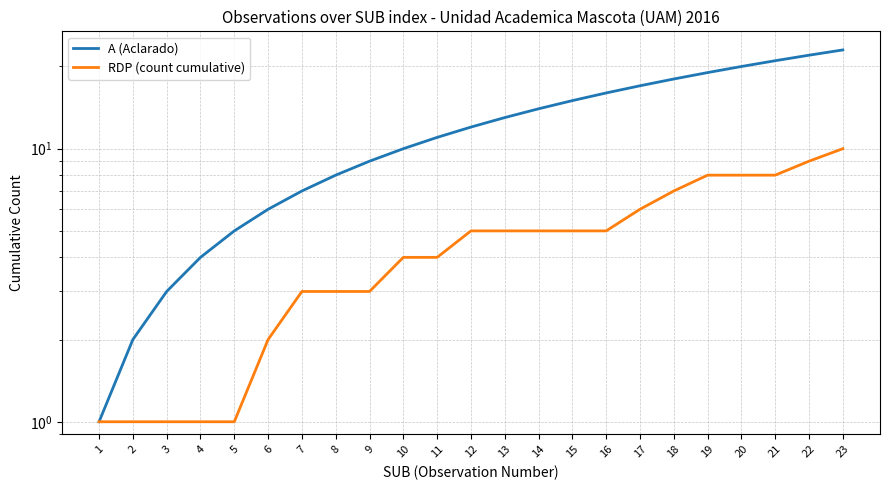

What value does the RDP (count cumulative) series have at 4?

1